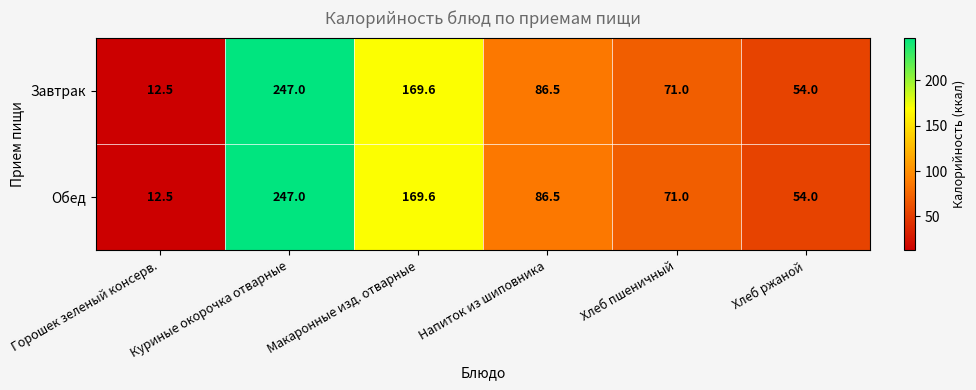

Where is Завтрак nearest to the value 129?

Макаронные изд. отварные